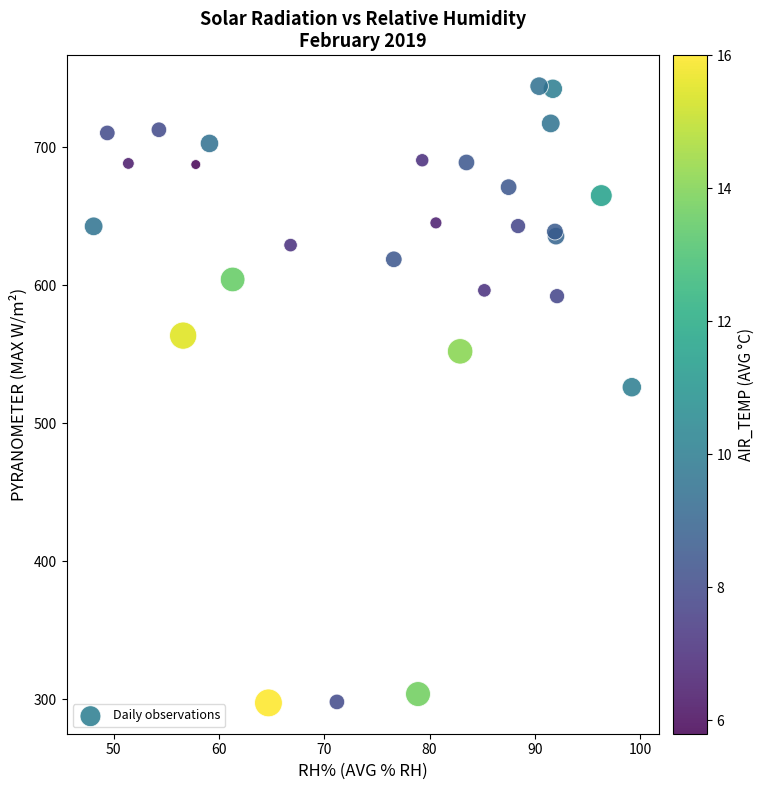

What Y value in the scatter plot is closest to 520?

526.2